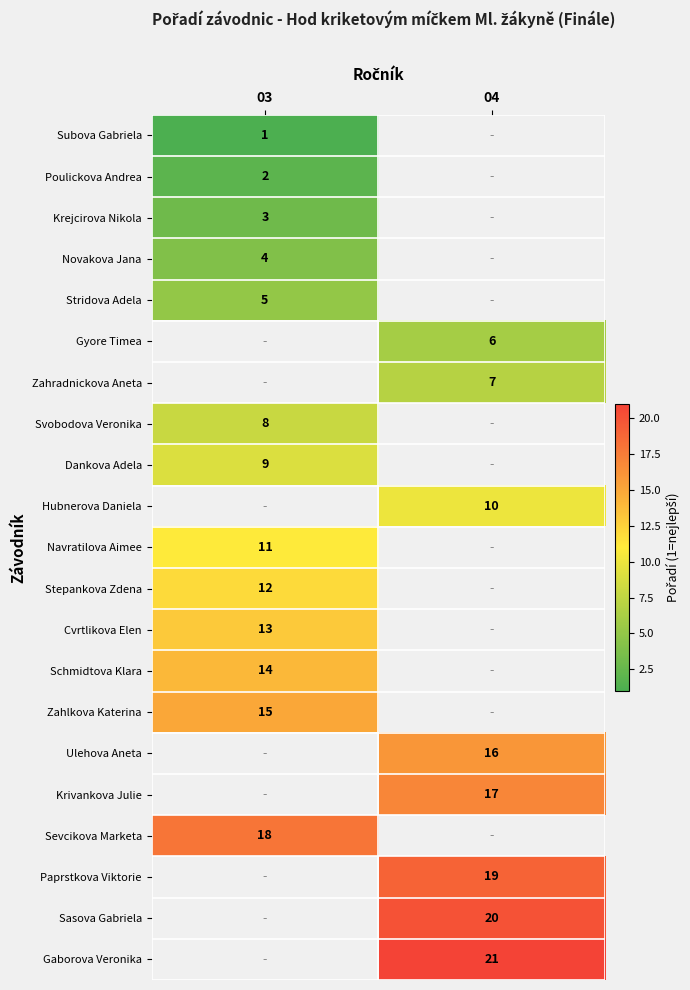

True or false: Dankova Adela has a value of 3 at 03.

False